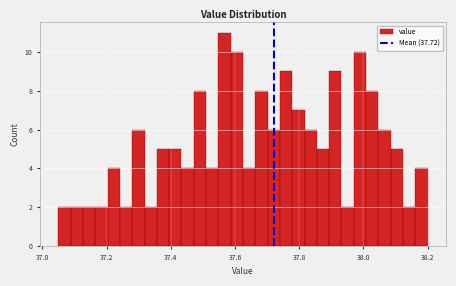

Read against the x-axis, roughly where is the centre of the tallest bar?

37.56